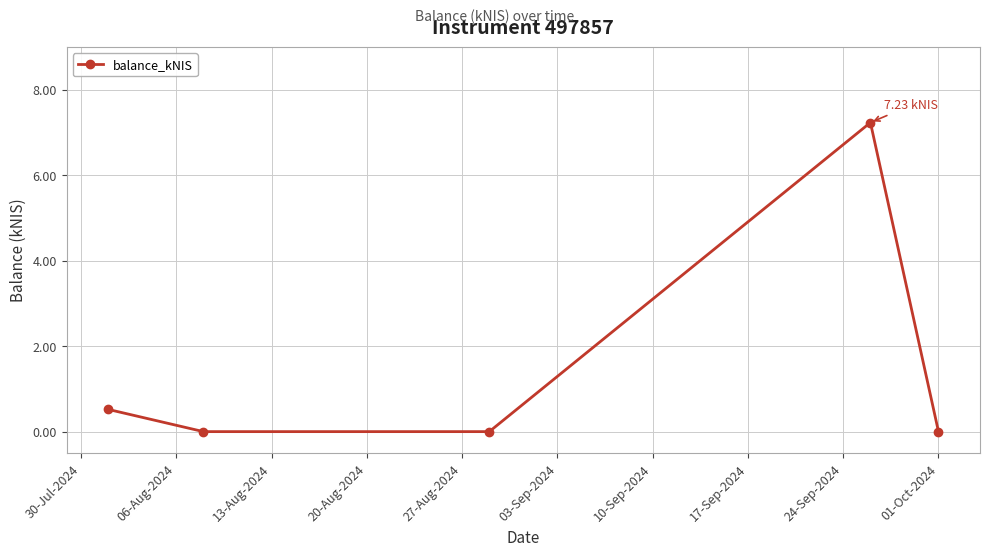

What is the average value?

1.6